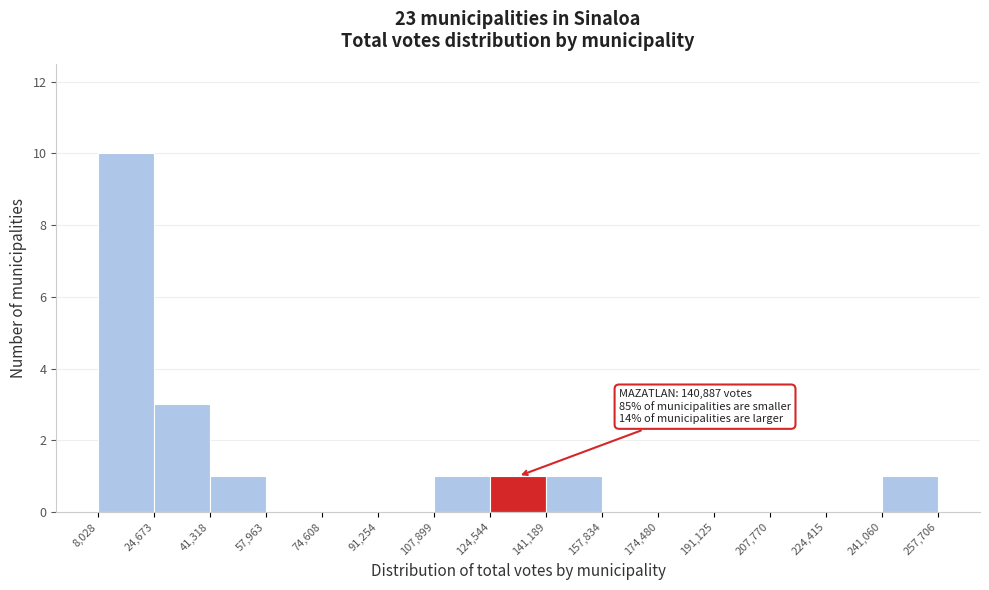

Which range on the x-axis has the tallest bar?

8,028 to 24,673